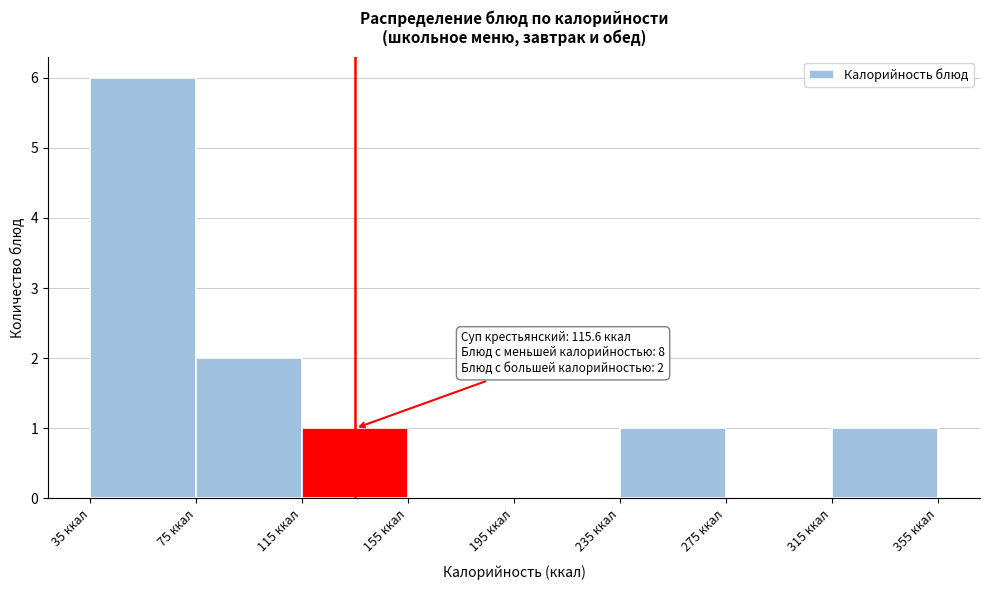

Which range on the x-axis has the tallest bar?

35 to 75